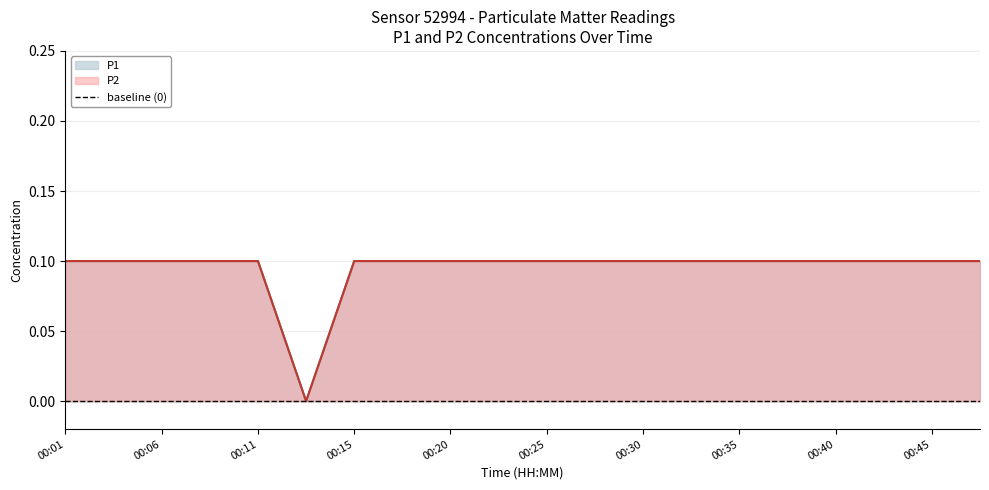

Read the P2 value at 00:06.

0.1